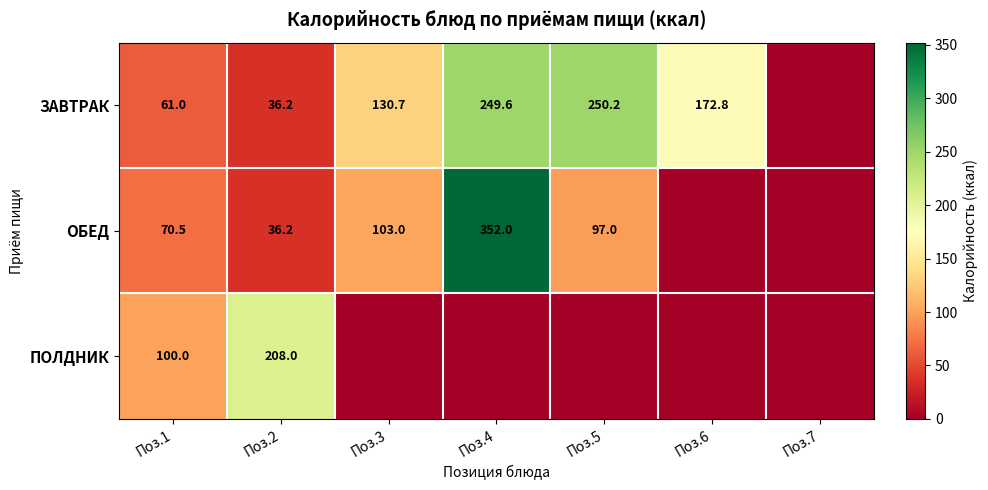

At Поз.1, list the series in order from smallest to largest.

ЗАВТРАК, ОБЕД, ПОЛДНИК